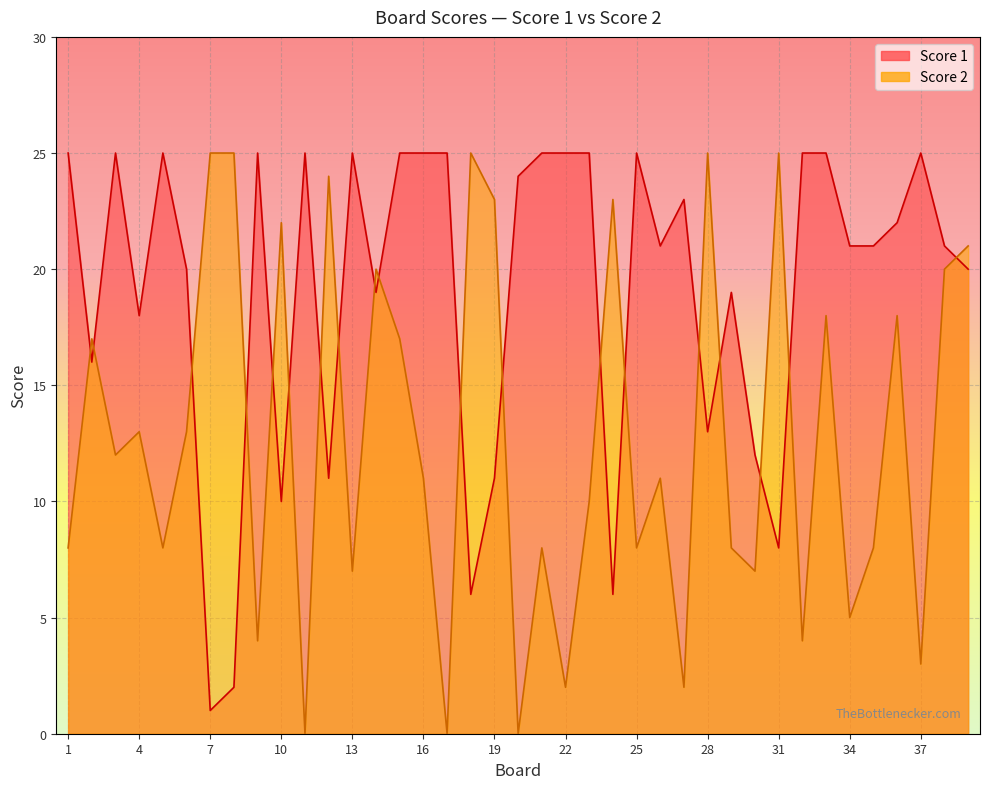

Does the chart display data point markers on the line(s)?

No